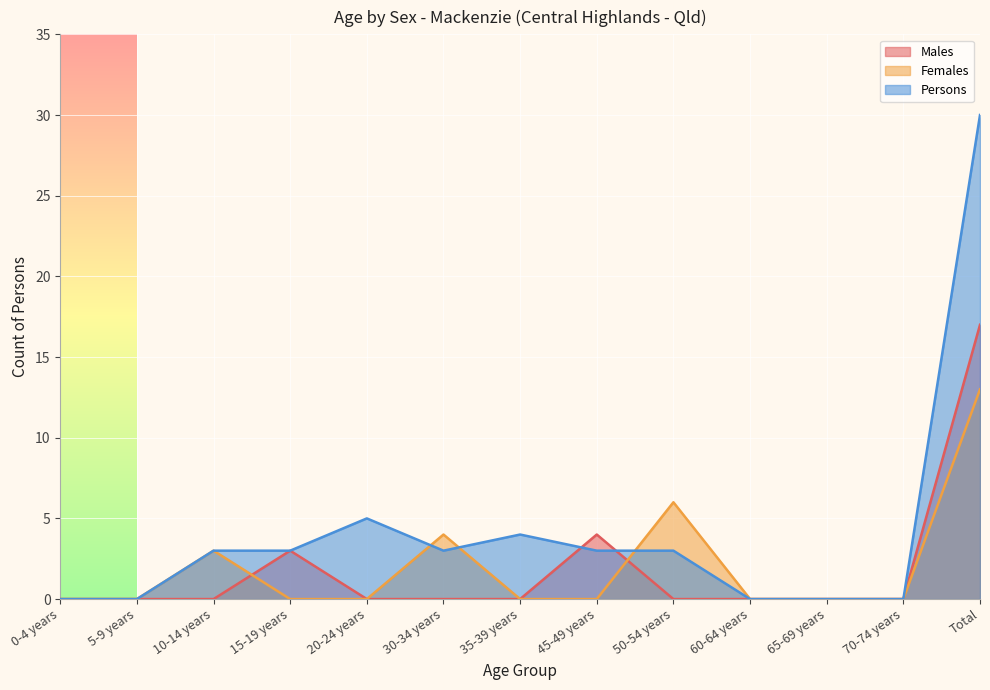

What position from the right is 5-9 years?

12